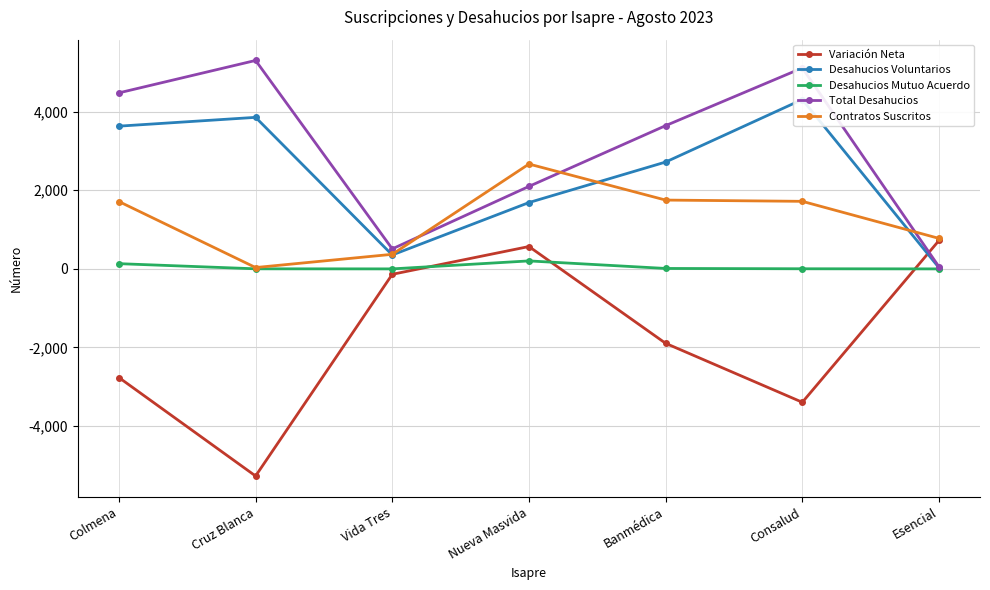

What is the approximate value of Total Desahucios at Vida Tres, to the nearest 10?

510